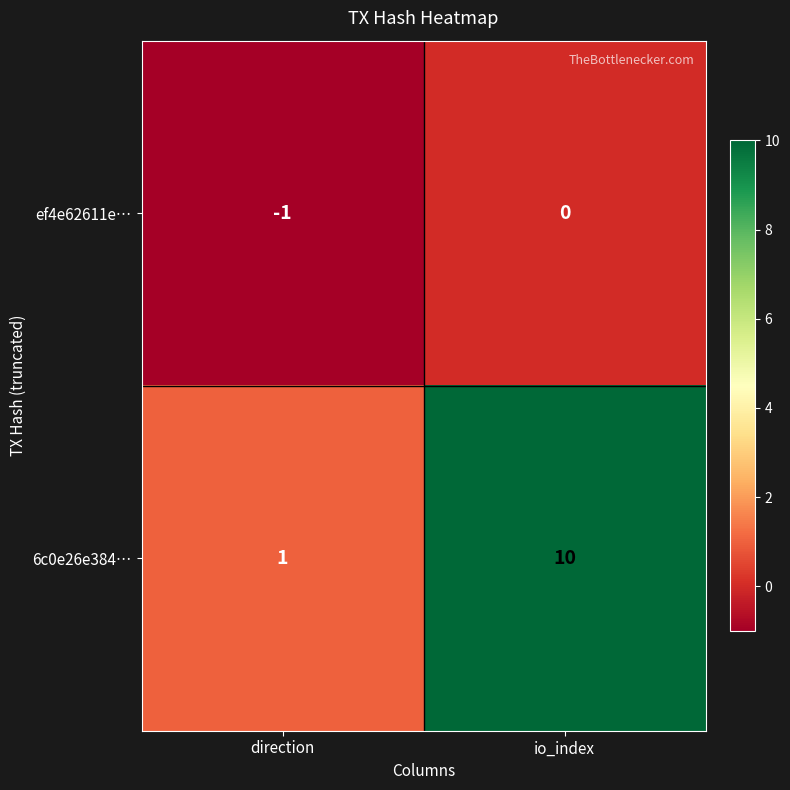

How many series are shown in this chart?

2